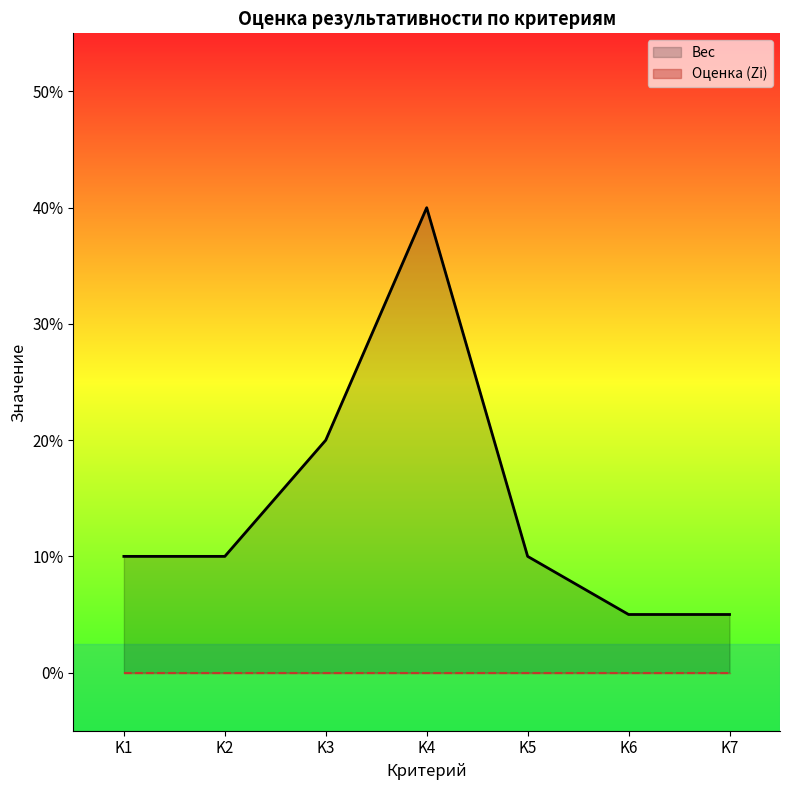

The chart shows a value of 0.0 at K6. True or false?

False